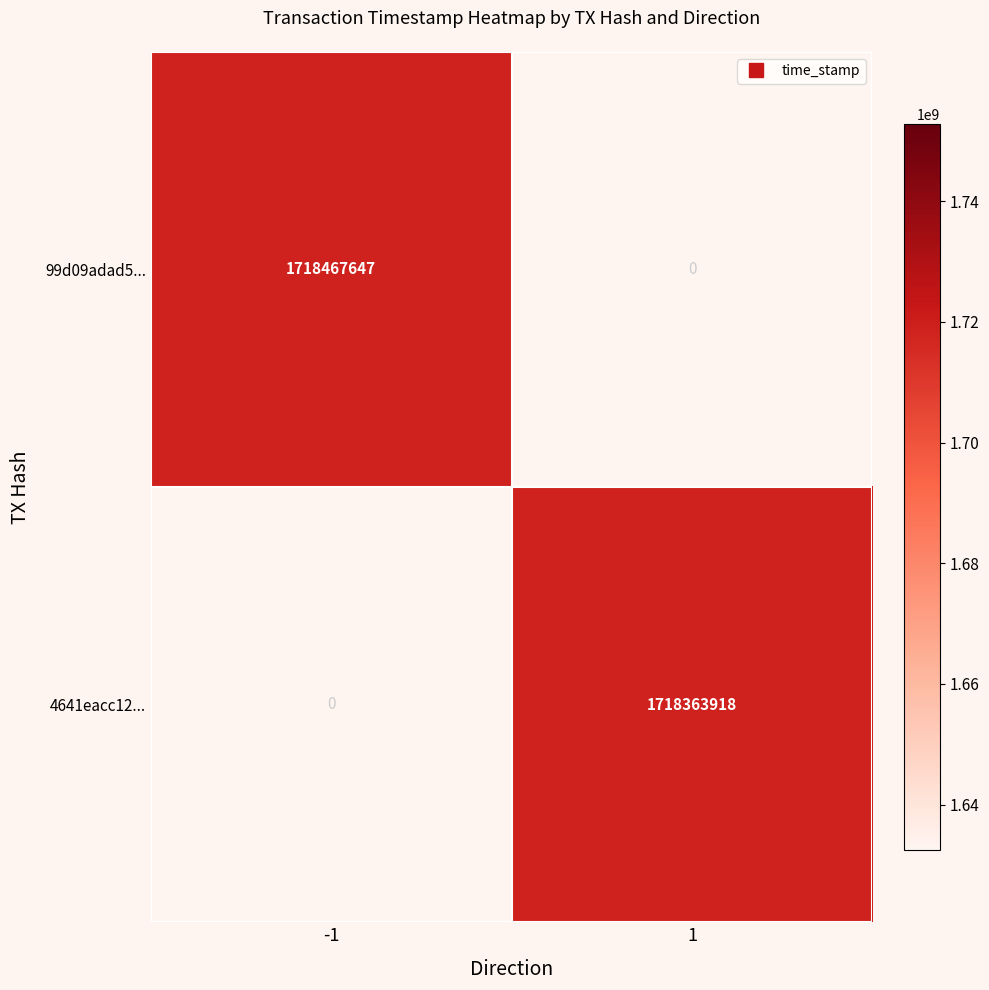

Reading left to right, extract all data points from this chart.

99d09adad5...: 1718467647	0
4641eacc12...: 0	1718363918